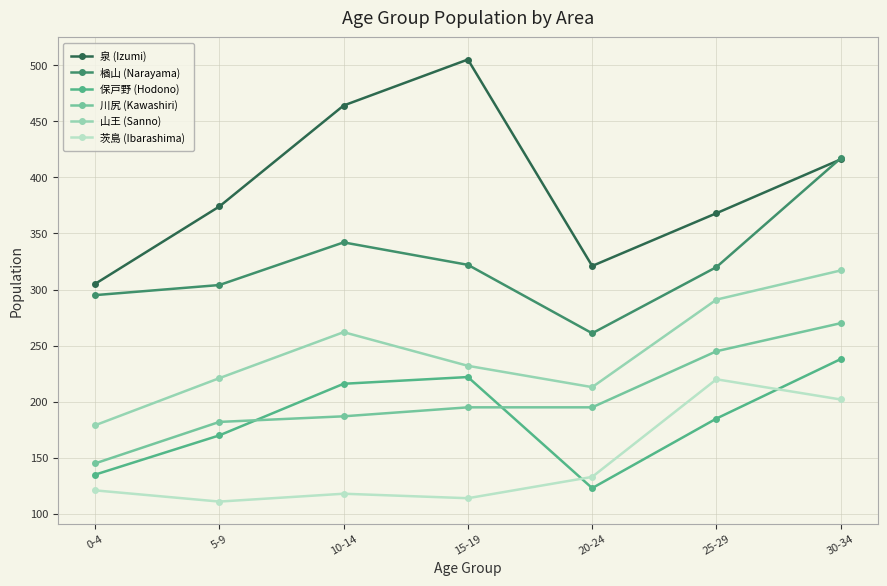

At which label is 楢山 (Narayama) closest to 339?

10-14